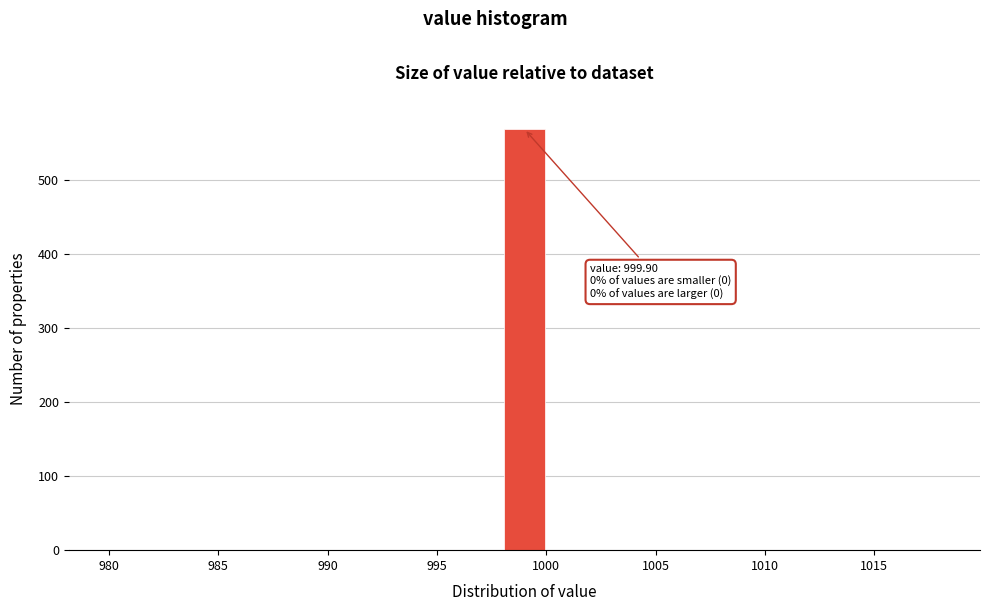

Which range on the x-axis has the tallest bar?

998 to 1000